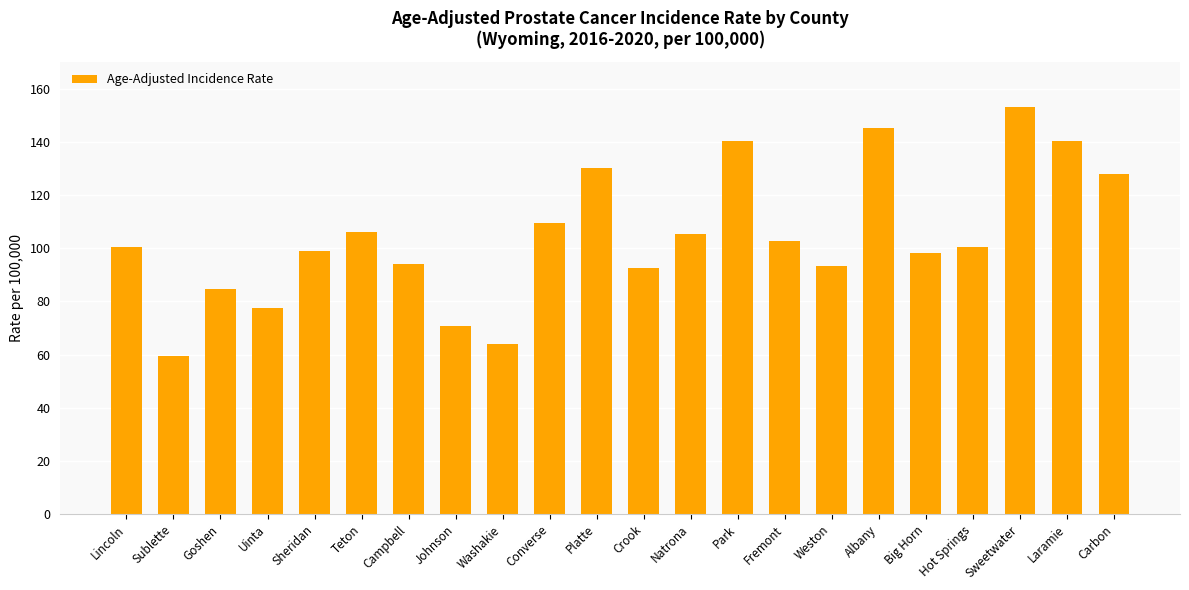

What is the sum of the values at Park and Sheridan?

239.2